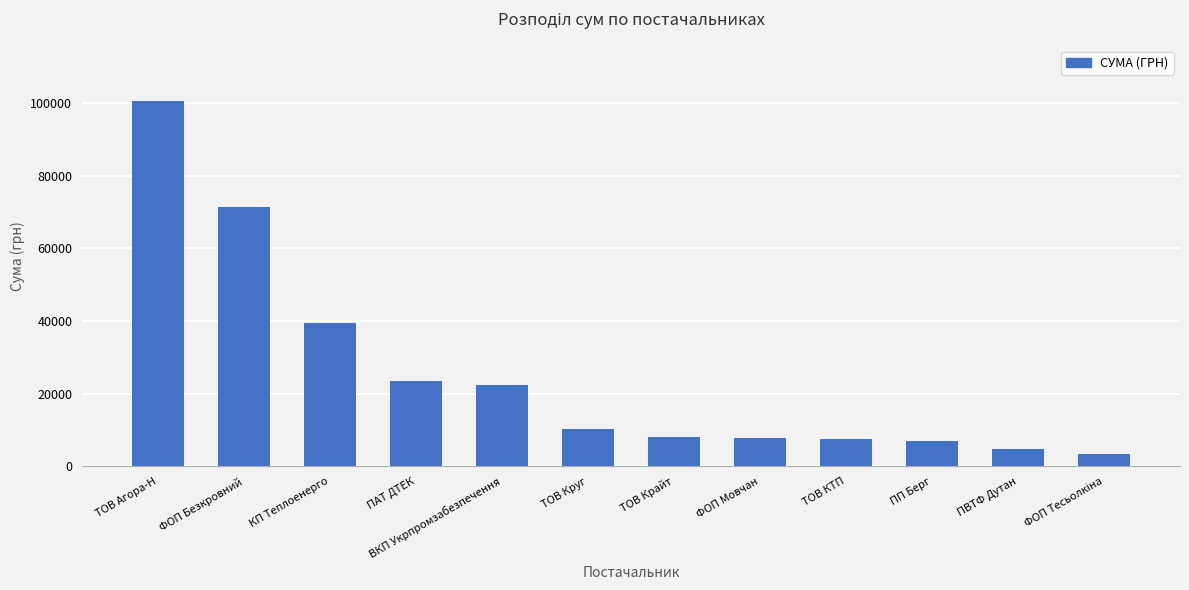

The value at ТОВ Агора-Н is 100646.2. True or false?

True